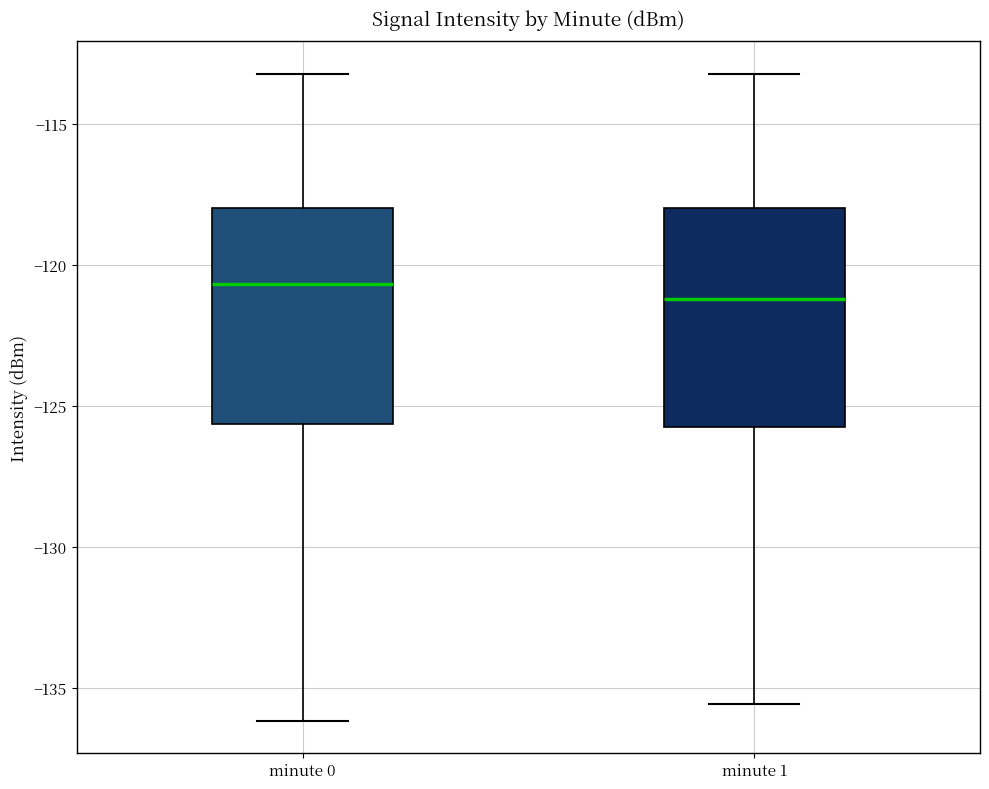

Reading left to right, transcribe this box plot: for each box, give where its median line is, the range the box spans, and where its two whiskers end, as read against the y-axis. The values are not printed on the chart, so give them approximately, as read against the axis.

minute 0: median -120.5, box -125.5 to -118.0, whiskers -136.0 to -113.0
minute 1: median -121.0, box -125.5 to -118.0, whiskers -135.5 to -113.0